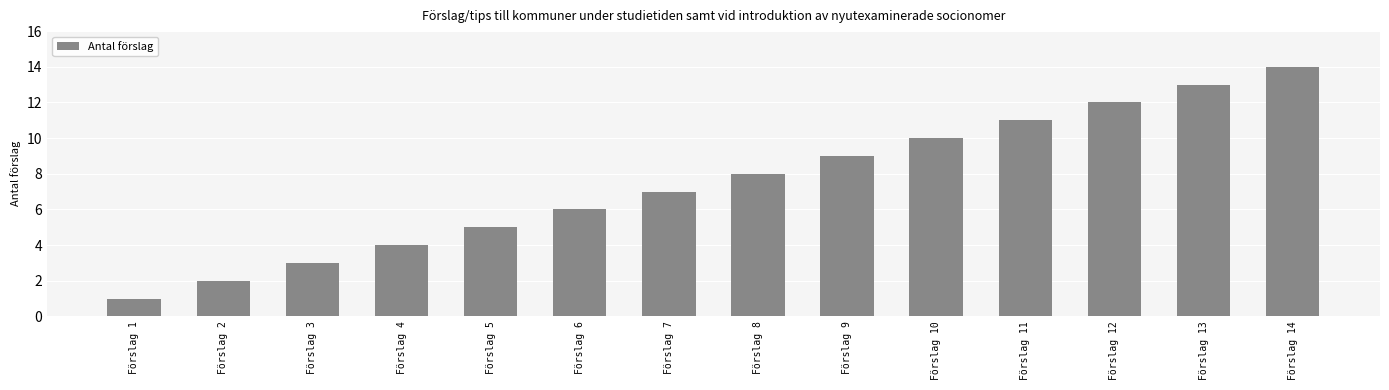

What is the ratio of the value at Förslag 10 to the value at Förslag 12?

0.8